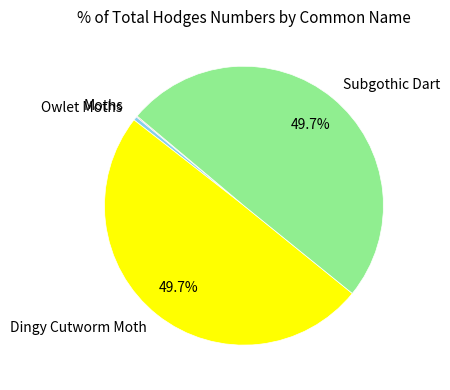

Does Dingy Cutworm Moth represent more than half of the total?

No